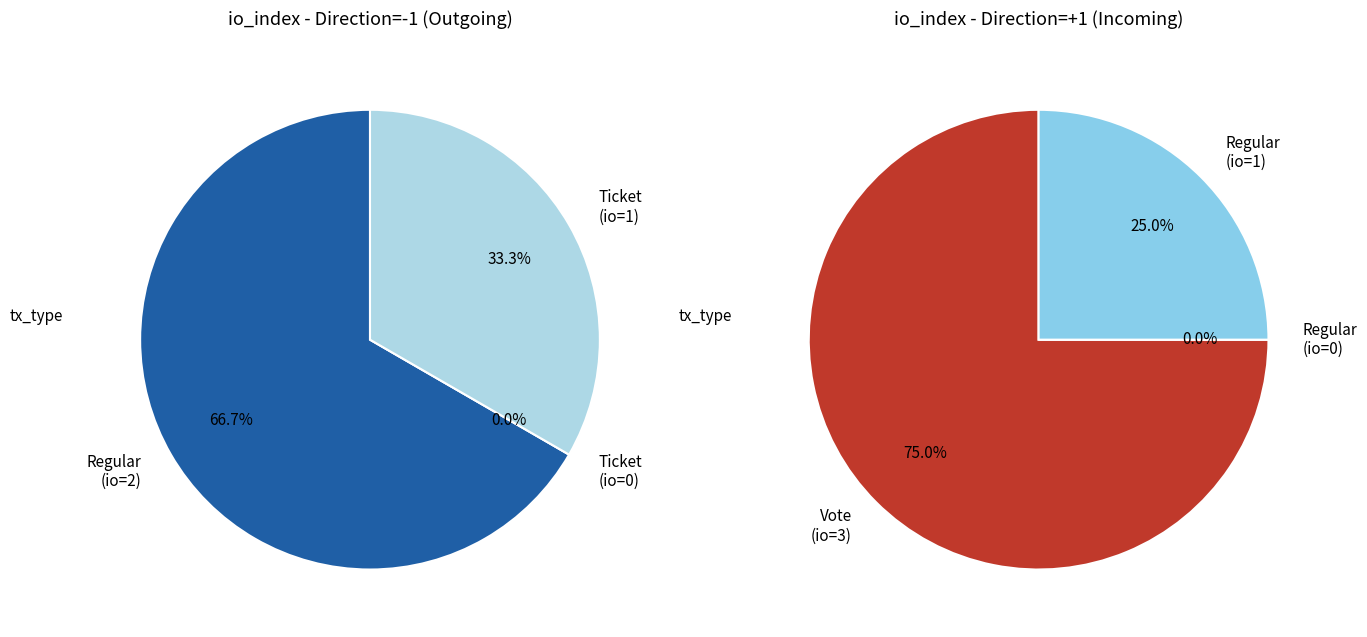

At tx_index_2, list the series in order from largest to smallest.

Vote, Regular, Ticket